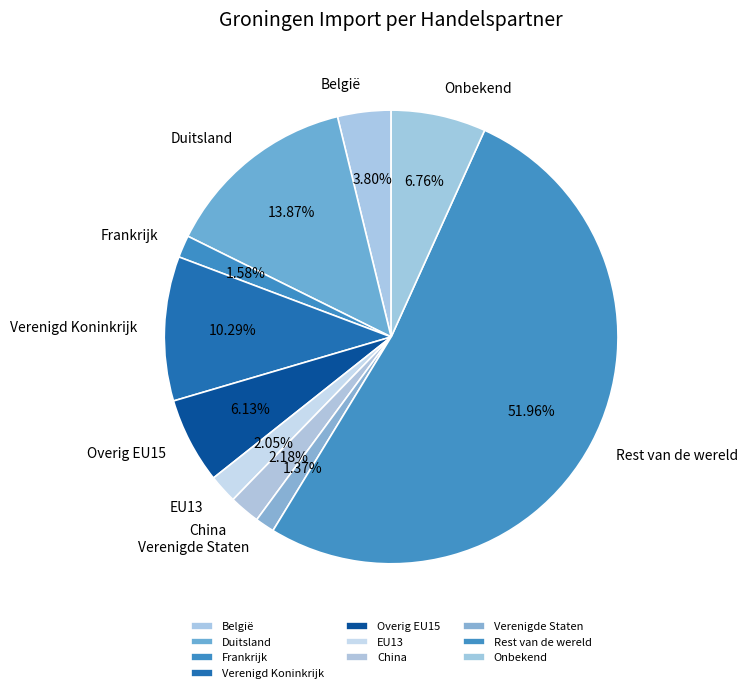

Between Onbekend and Verenigde Staten, which is larger?

Onbekend